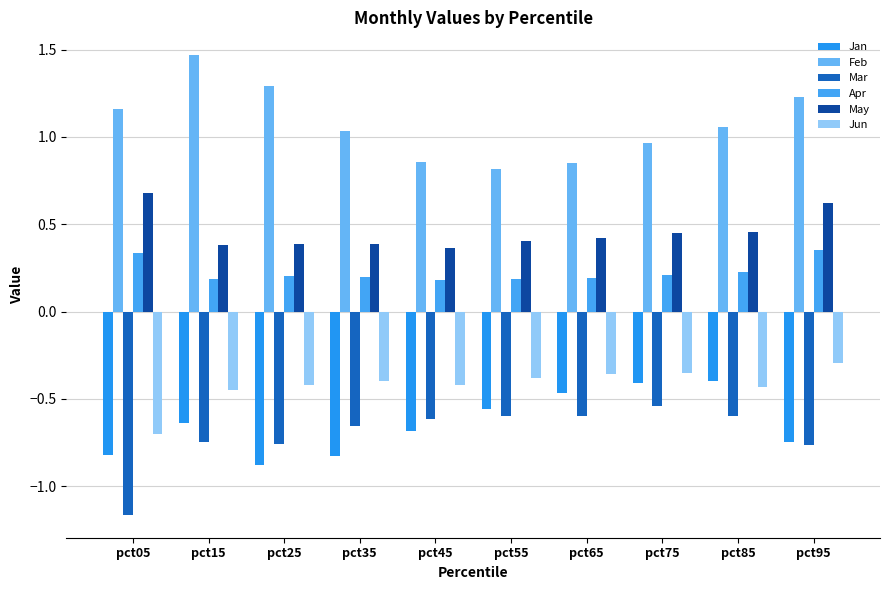

Does the chart contain stacked bars?

No